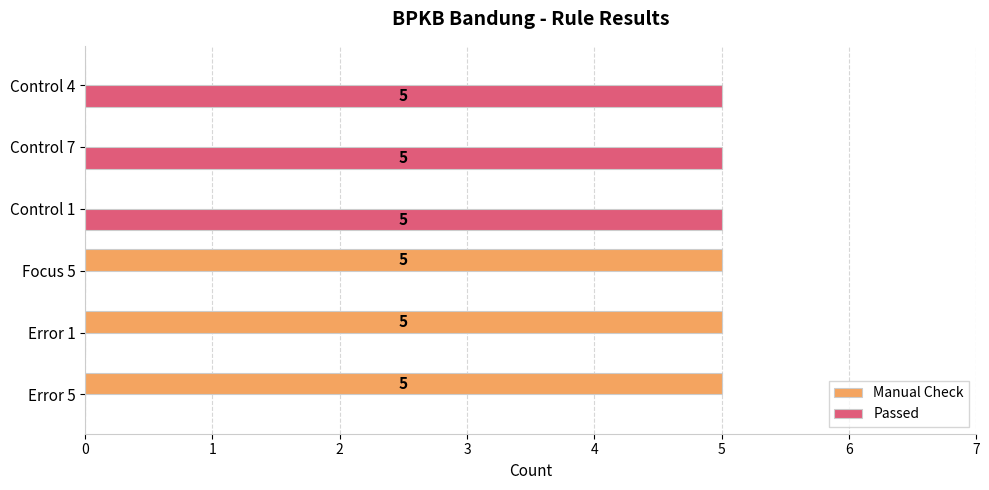

Is it true that Passed equals 5 at Control 1?

True